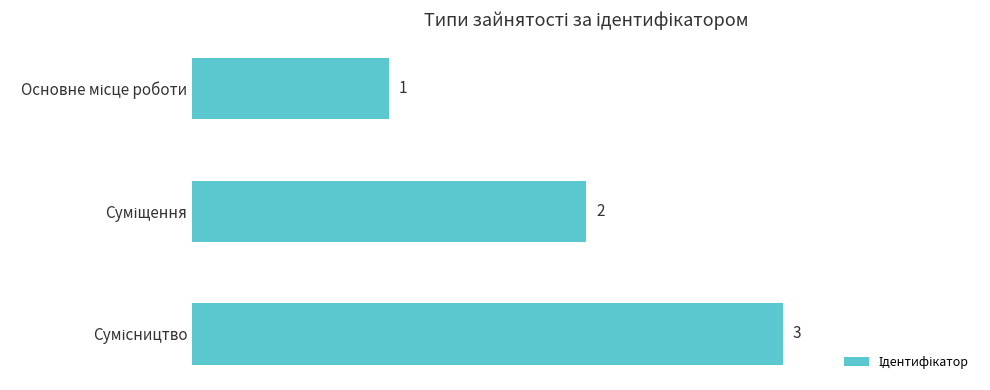

What is the value of the 2nd bar from the top?

2